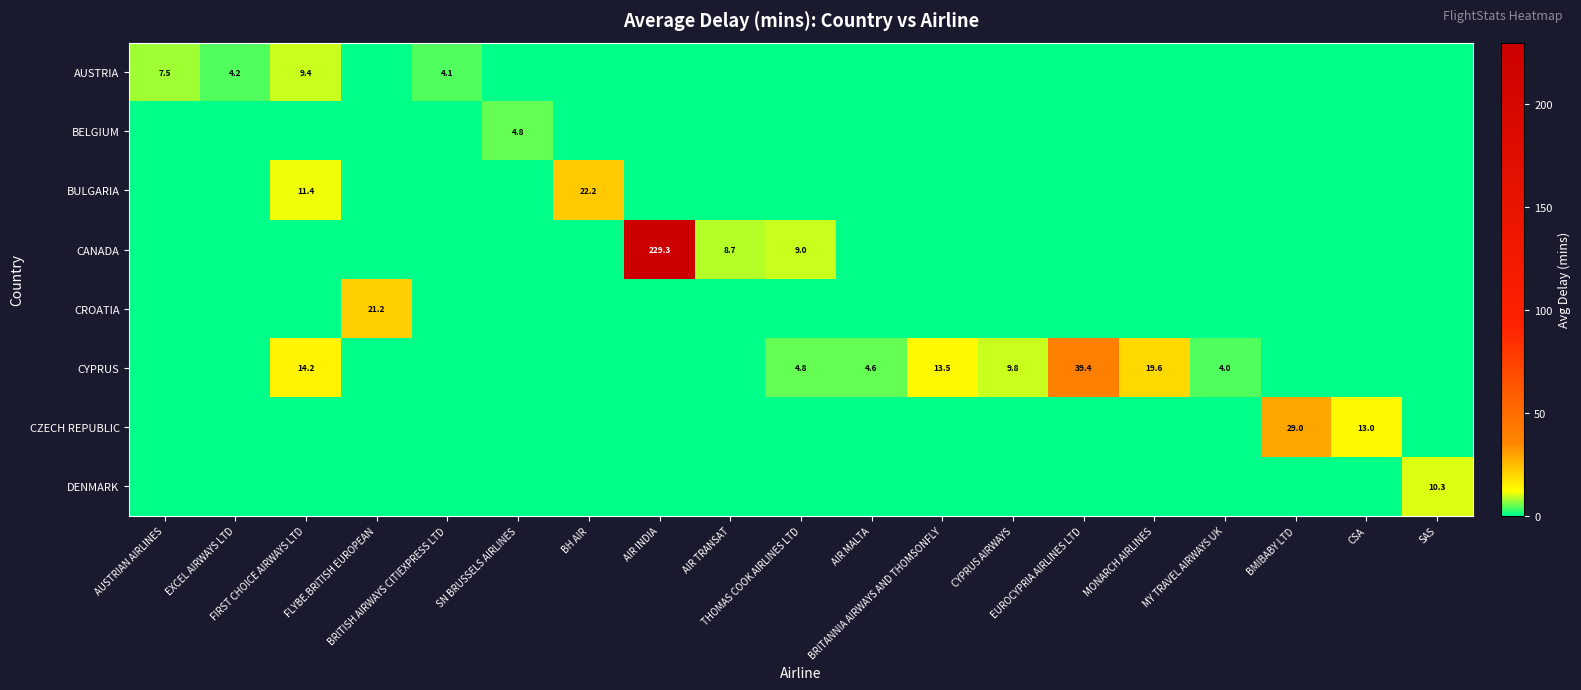

Is the value of AUSTRIA at FIRST CHOICE AIRWAYS LTD greater than the value of DENMARK at SN BRUSSELS AIRLINES?

Yes